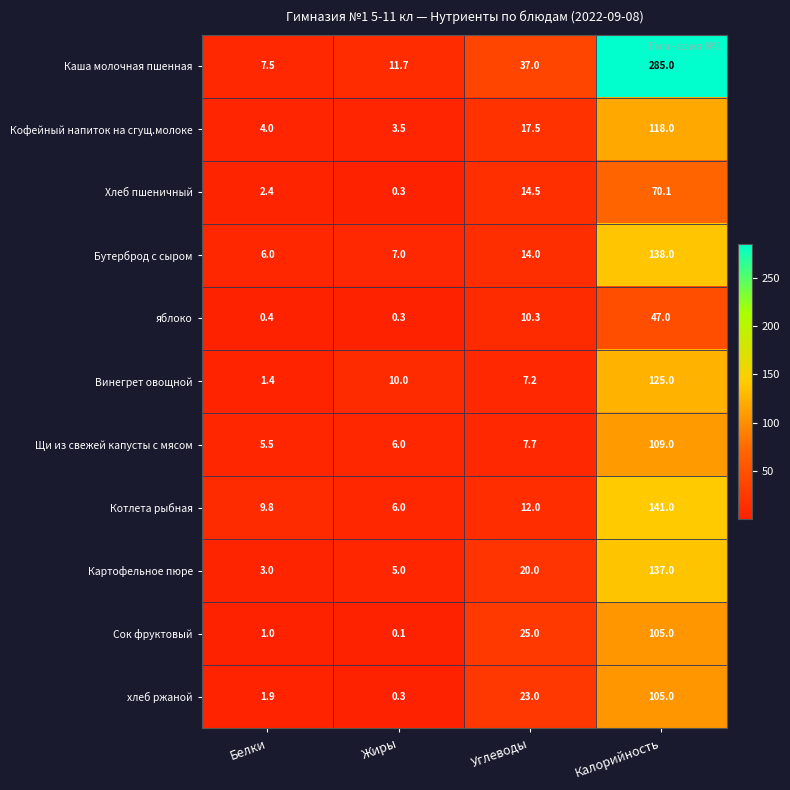

Rank the series at Углеводы from lowest to highest value.

Винегрет овощной, Щи из свежей капусты с мясом, яблоко, Котлета рыбная, Бутерброд с сыром, Хлеб пшеничный, Кофейный напиток на сгущ.молоке, Картофельное пюре, хлеб ржаной, Сок фруктовый, Каша молочная пшенная